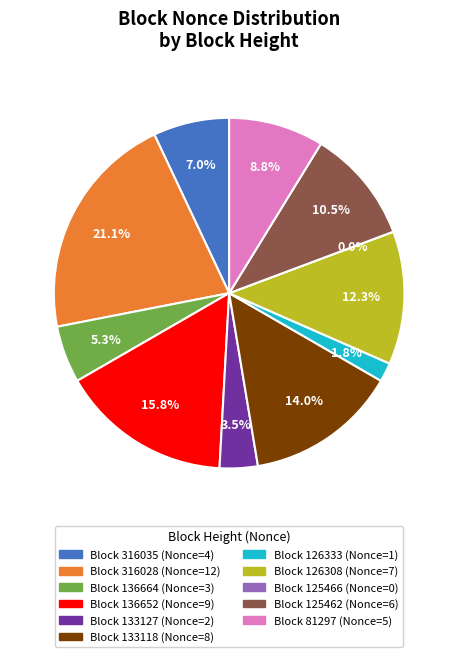

Rank the categories by value from lowest to highest.

125466, 126333, 133127, 136664, 316035, 81297, 125462, 126308, 133118, 136652, 316028